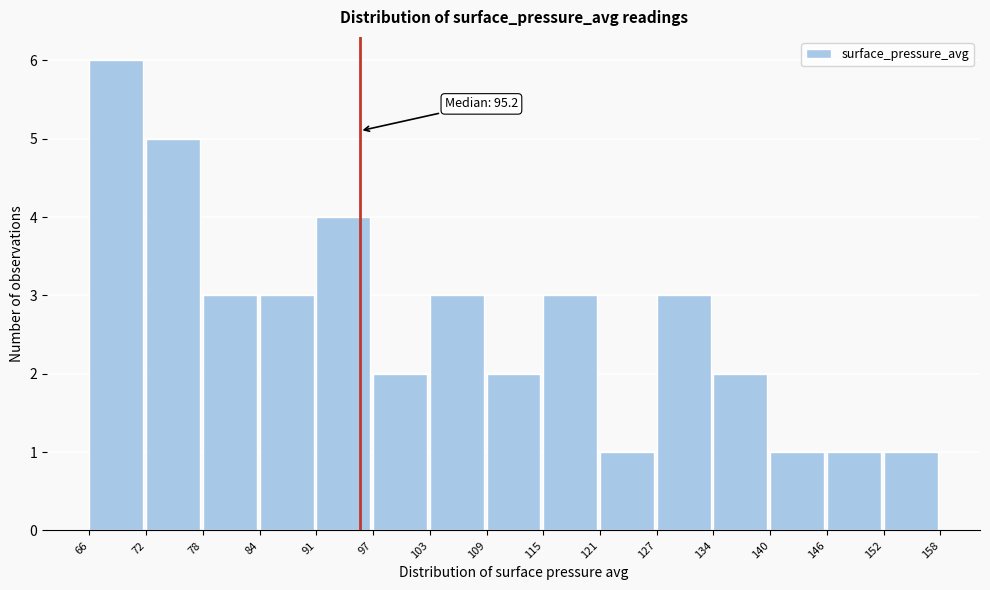

Over which range of the x-axis is the bar tallest?

66 to 72